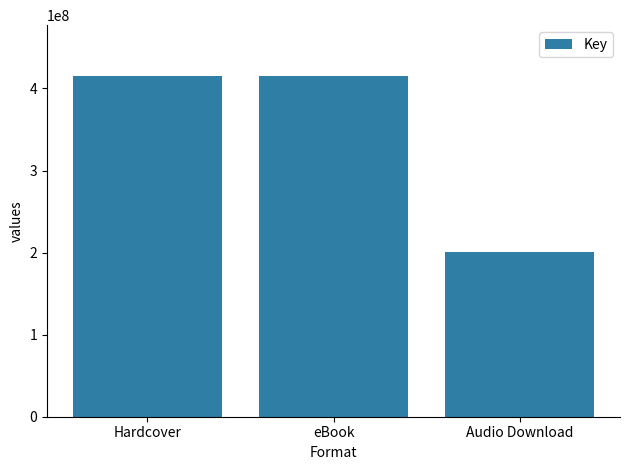

Is it true that the value at eBook is 588586332?

False